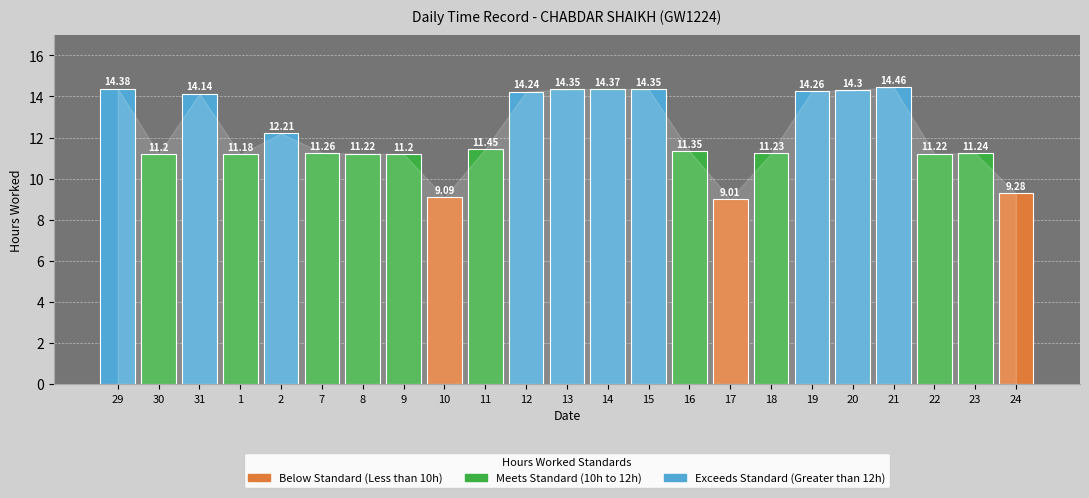

What is the average value?

12.2